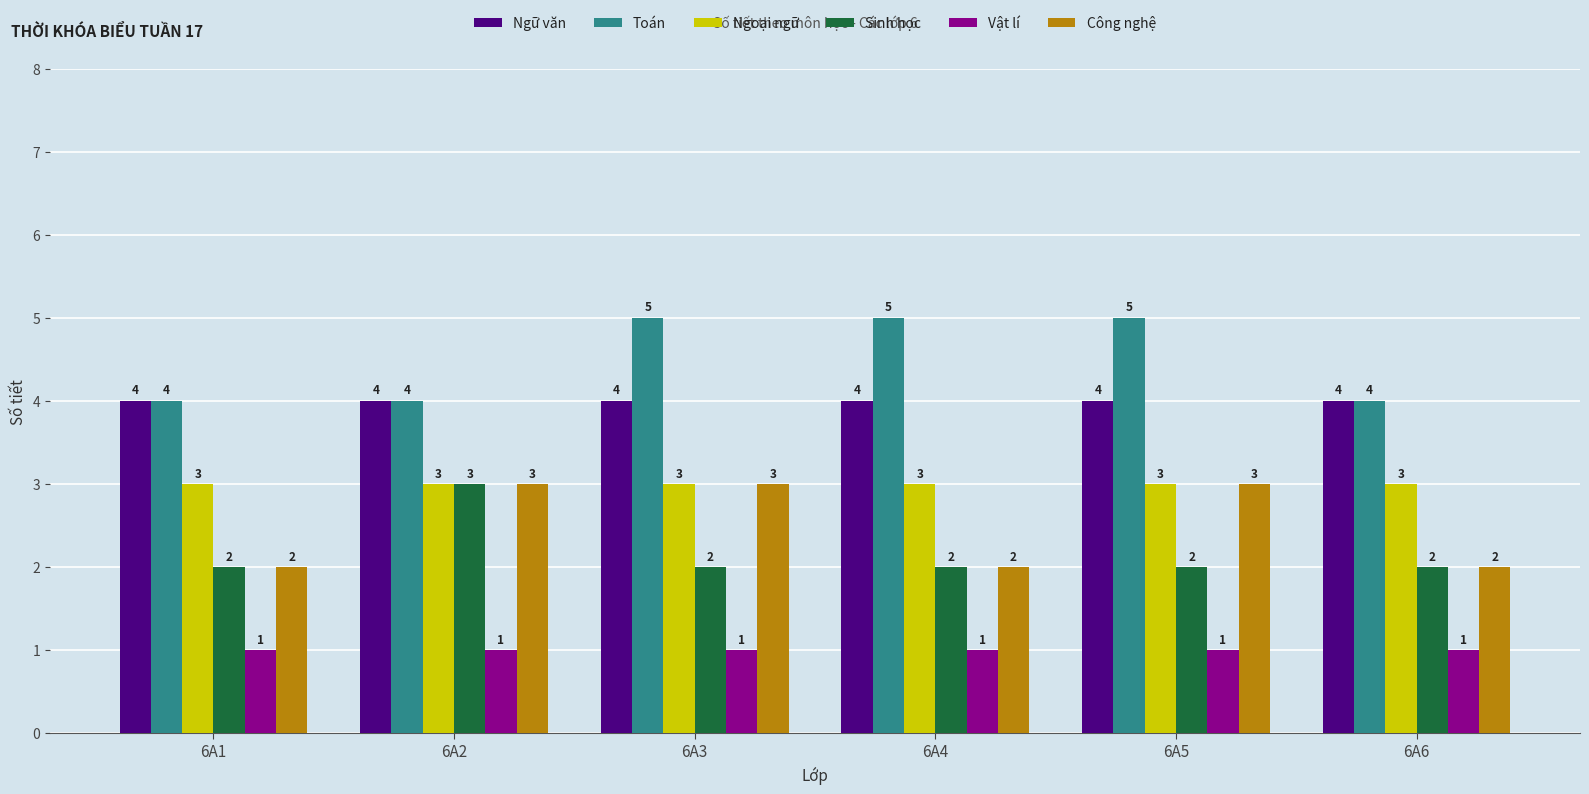

What are all the series names shown in the legend?

Ngữ văn, Toán, Ngoại ngữ, Sinh học, Vật lí, Công nghệ